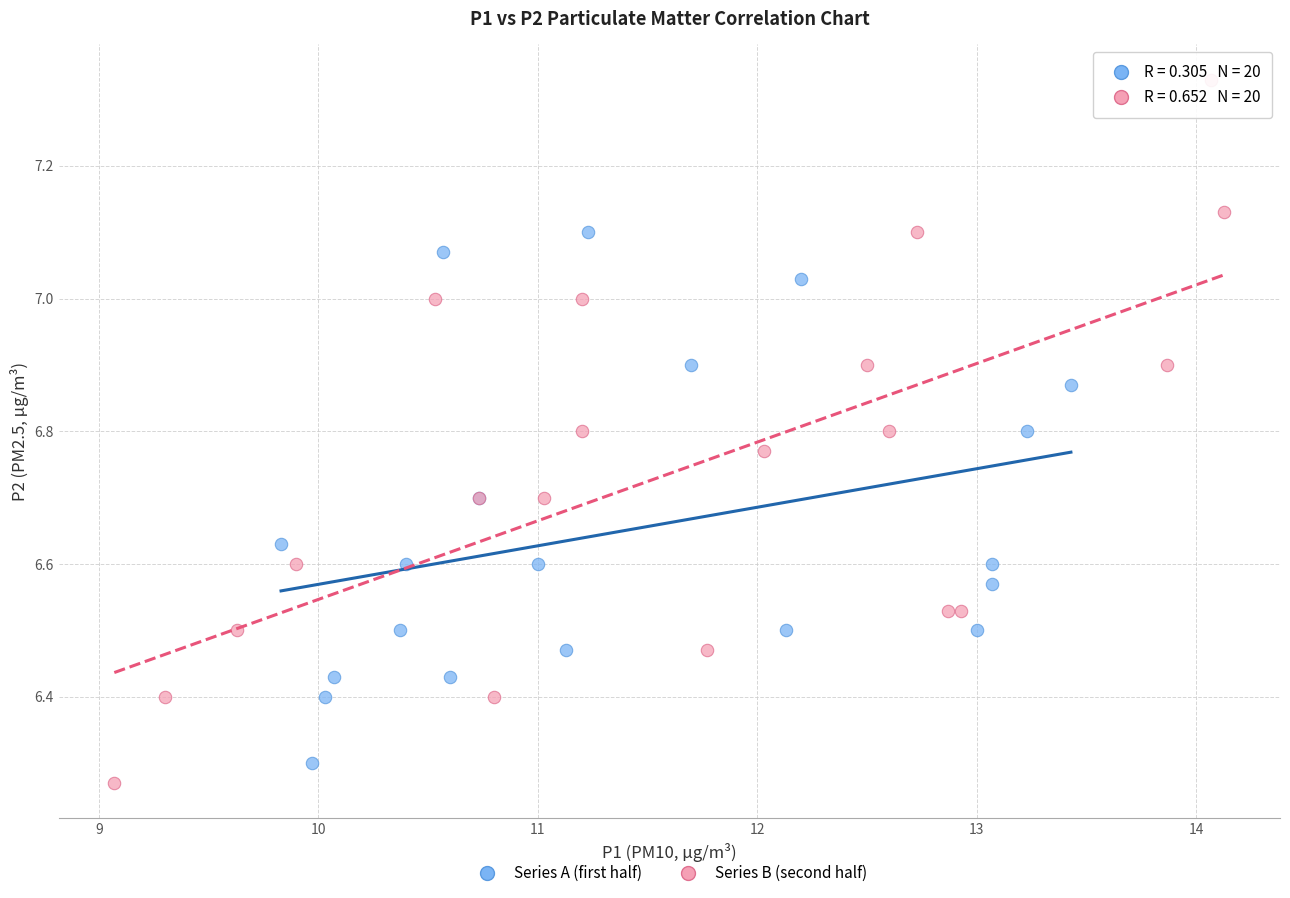

Which series has the widest spread of Y values?

Series B (second half)